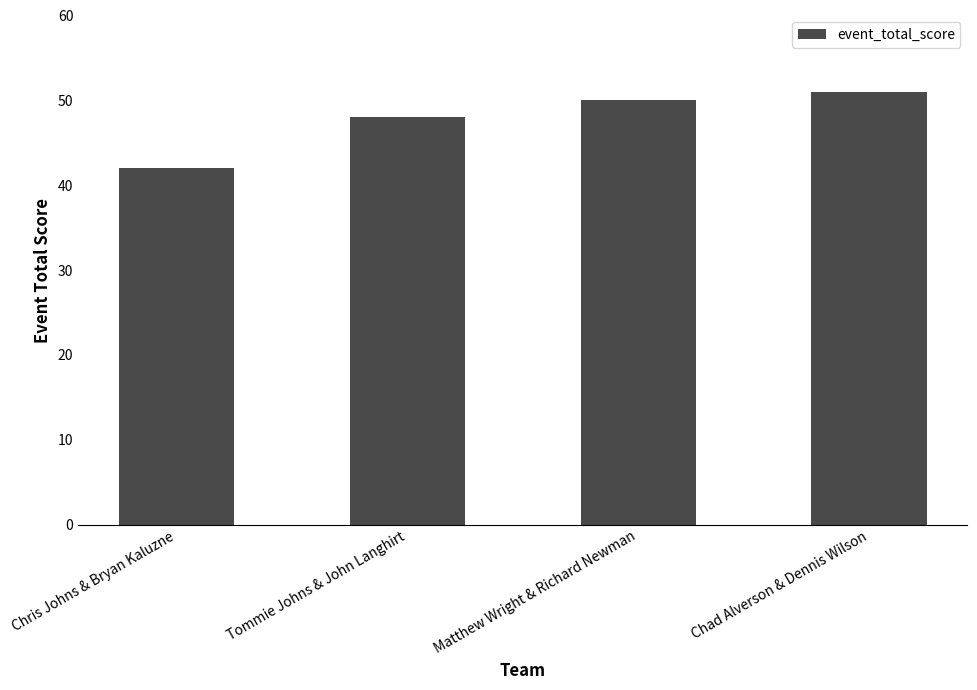

Are the bars grouped side by side (vs. stacked)?

No